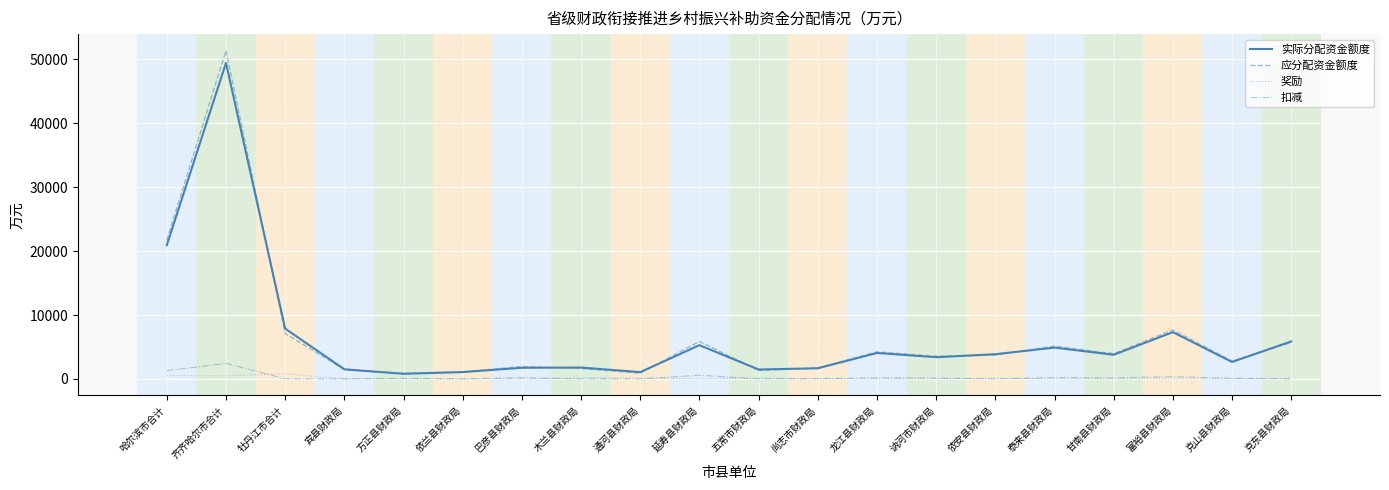

Does the chart display data point markers on the line(s)?

No